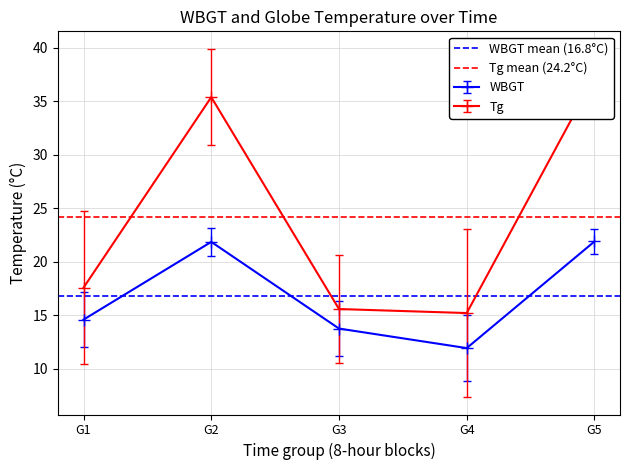

How many lines are shown in the chart?

2